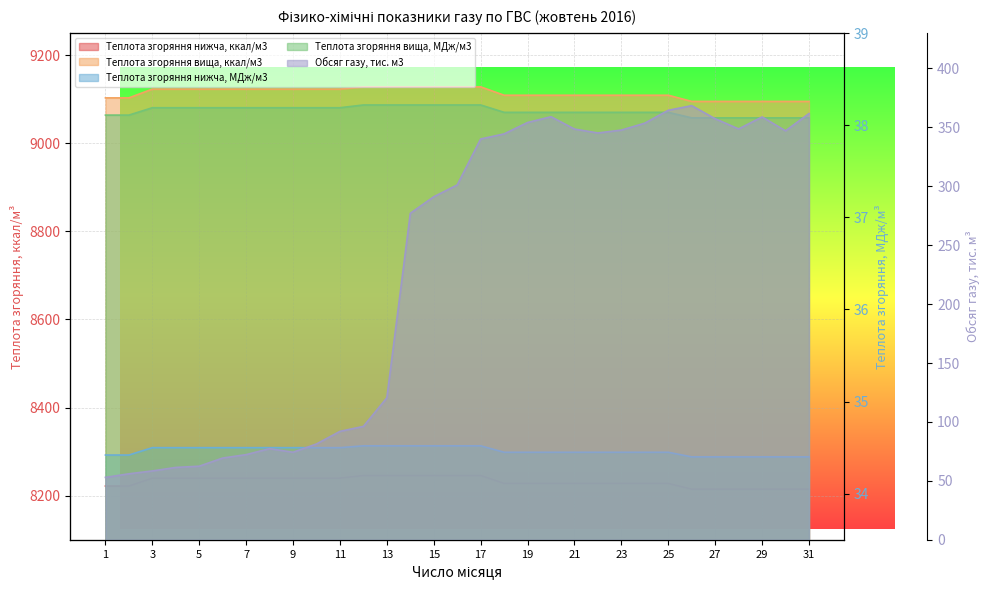

What is the value of the Теплота згоряння нижча, МДж/м3 point at the 27th from the left?

34.4